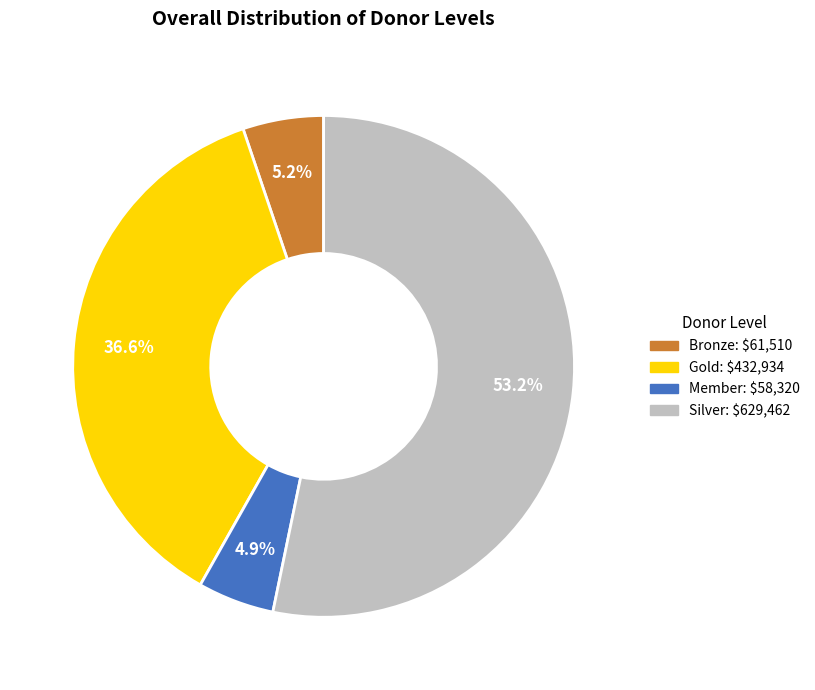

What is the ratio of the value at Gold to the value at Silver?

0.7